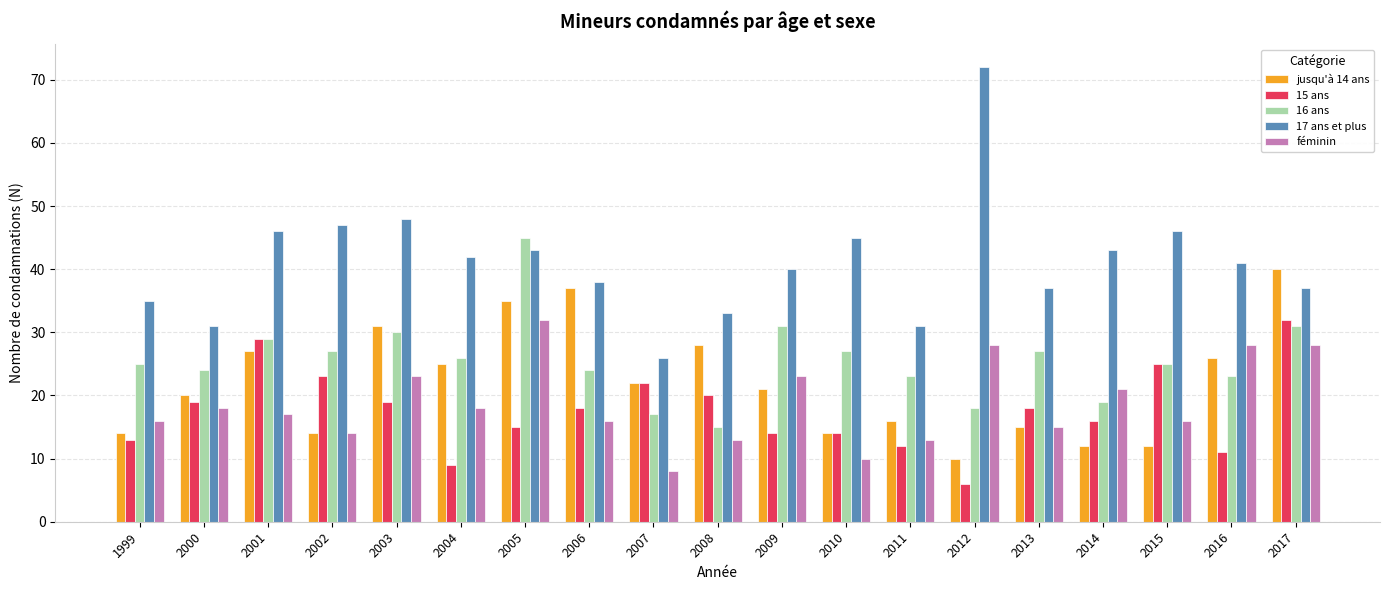

Where does the 17 ans et plus series first go above 41?

2001